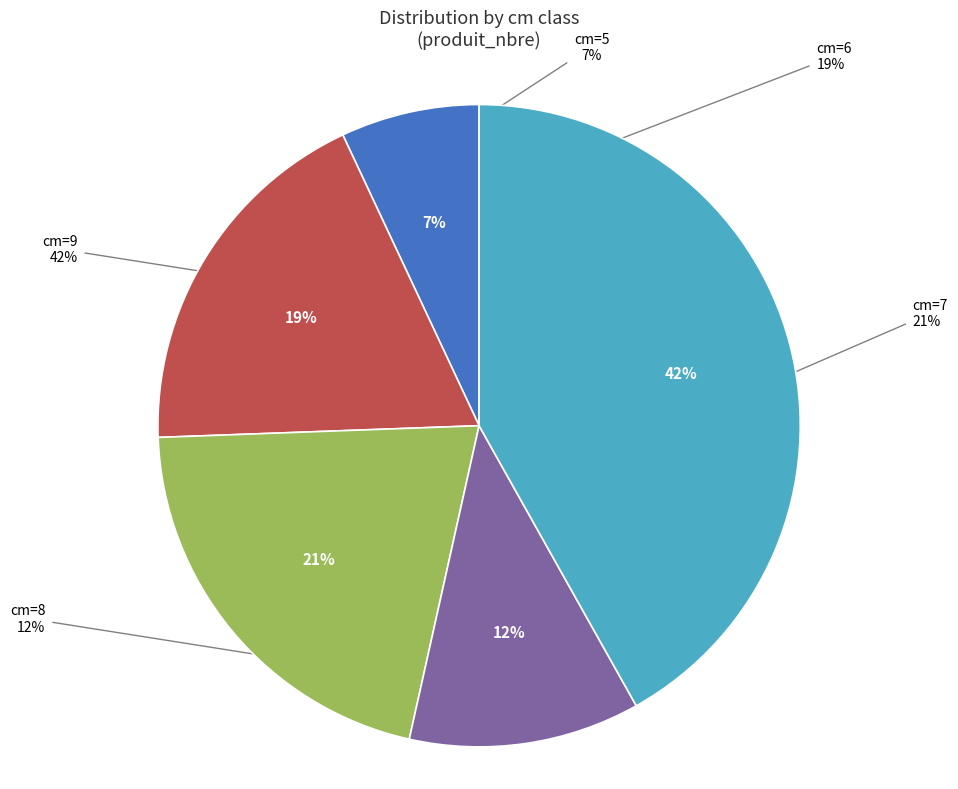

Does any single category account for the majority?

No